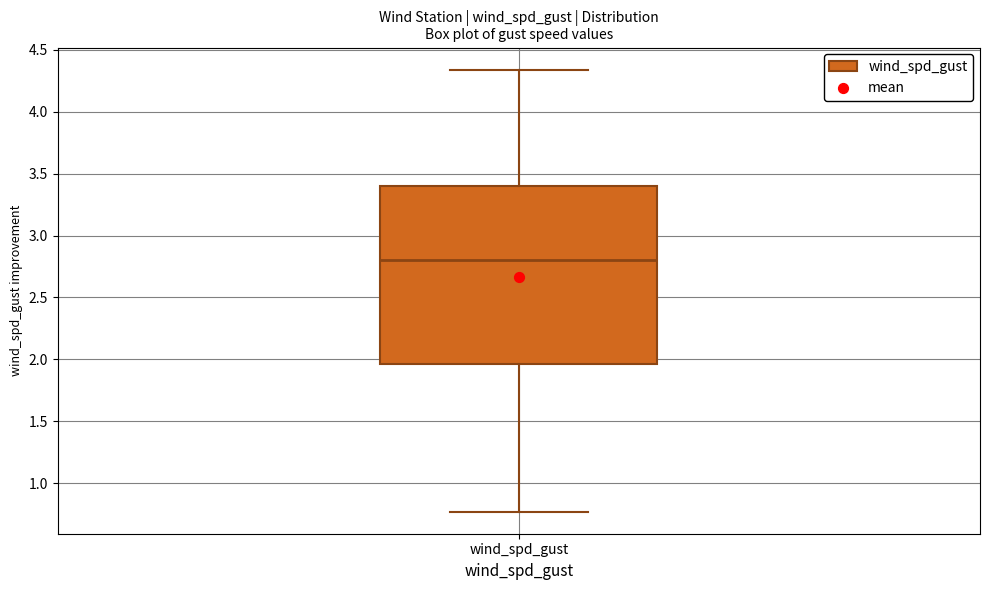

Read this box plot against the y-axis: the position of the median line, the range covered by the box, and the ends of both whiskers. The values are not printed on the chart, so give them approximately, as read against the axis.

median 2.80, box 1.95 to 3.40, whiskers 0.75 to 4.35